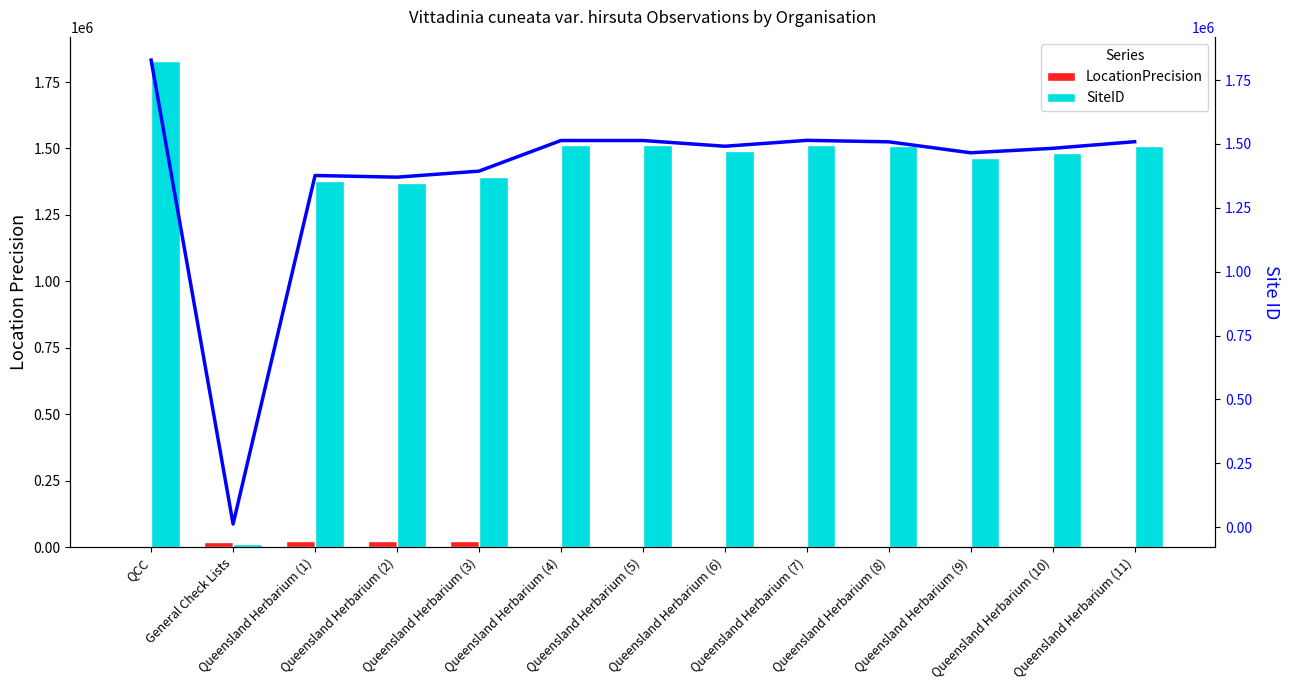

How many series are shown in this chart?

3